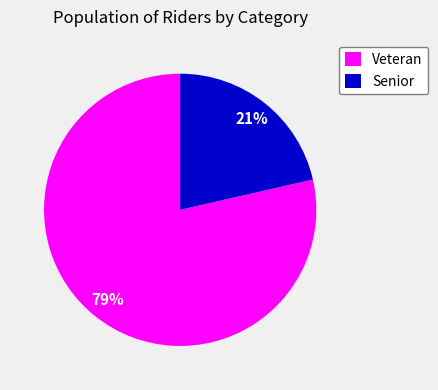

Which has a higher value, Veteran or Senior?

Veteran